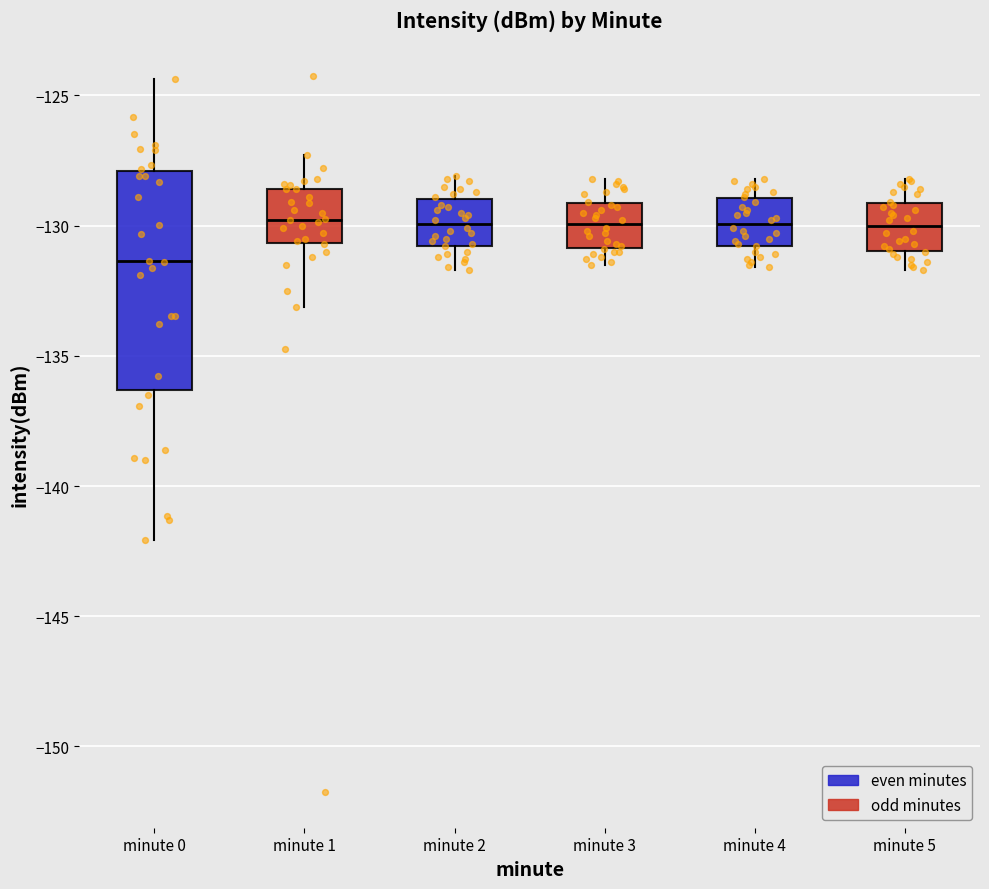

Which box's median line is the lowest?

minute 0